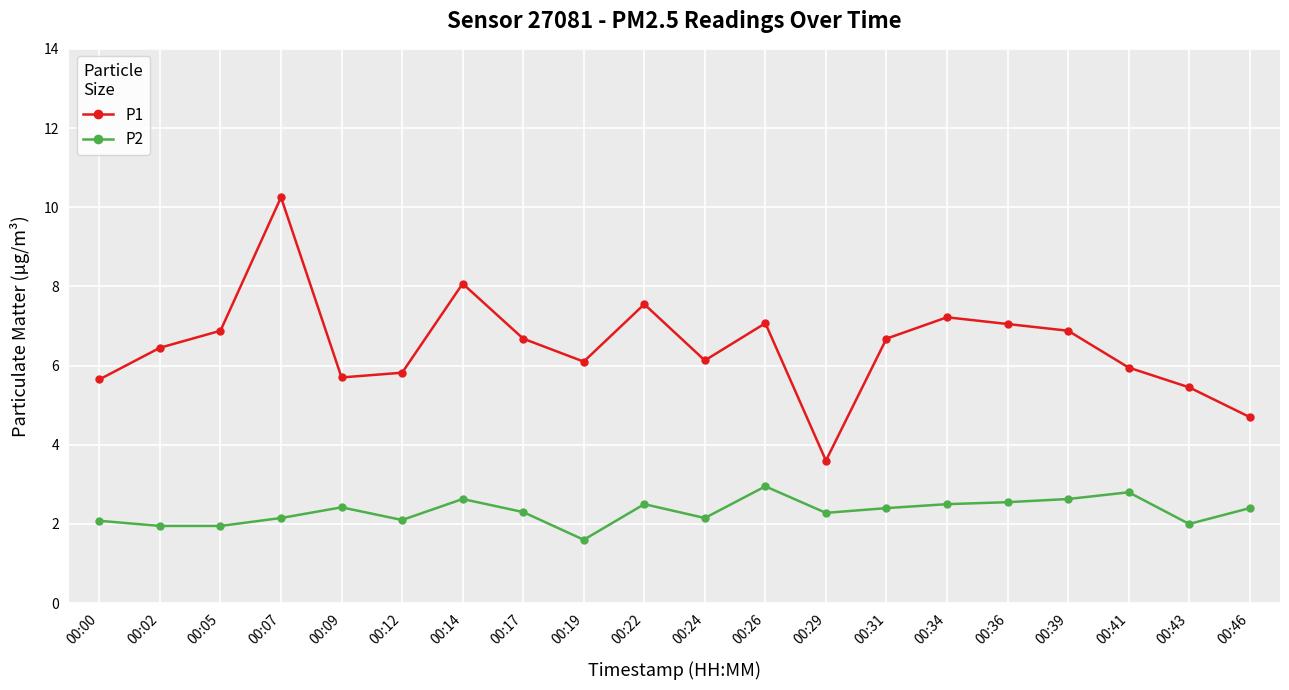

True or false: P2 and P1 cross at least once.

False